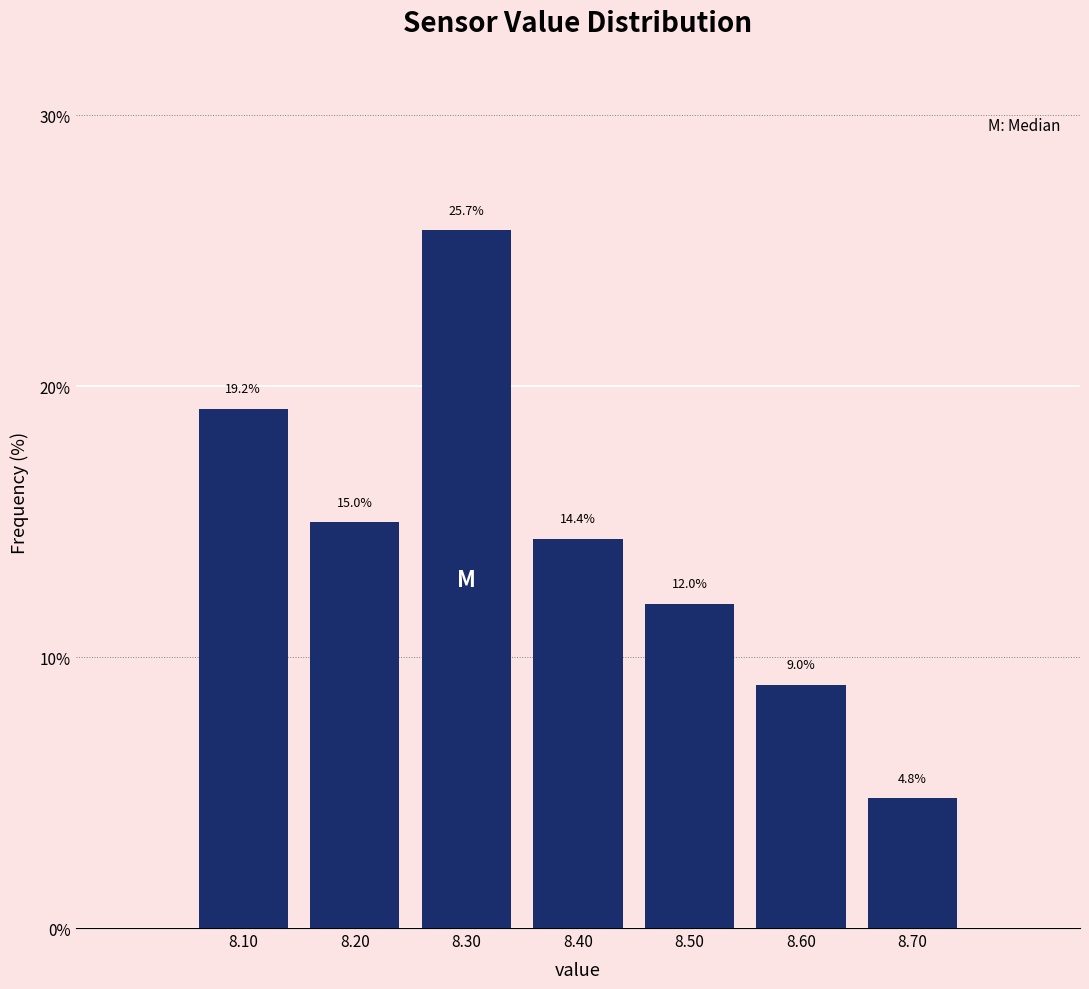

Reading right to left, list all the values displayed in this chart.

4.8	9.0	12.0	14.4	25.7	15.0	19.2